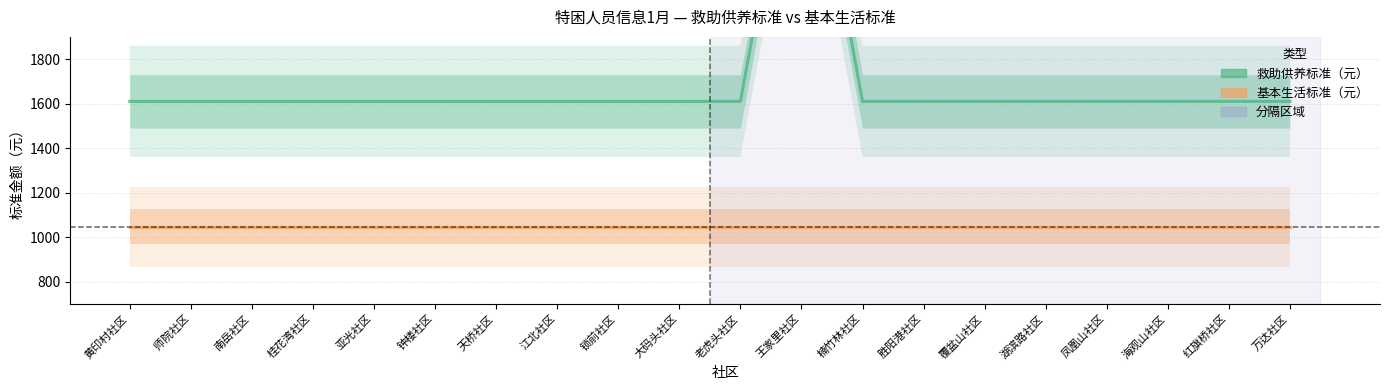

What is the difference between the highest and lowest values at 万达社区?

563